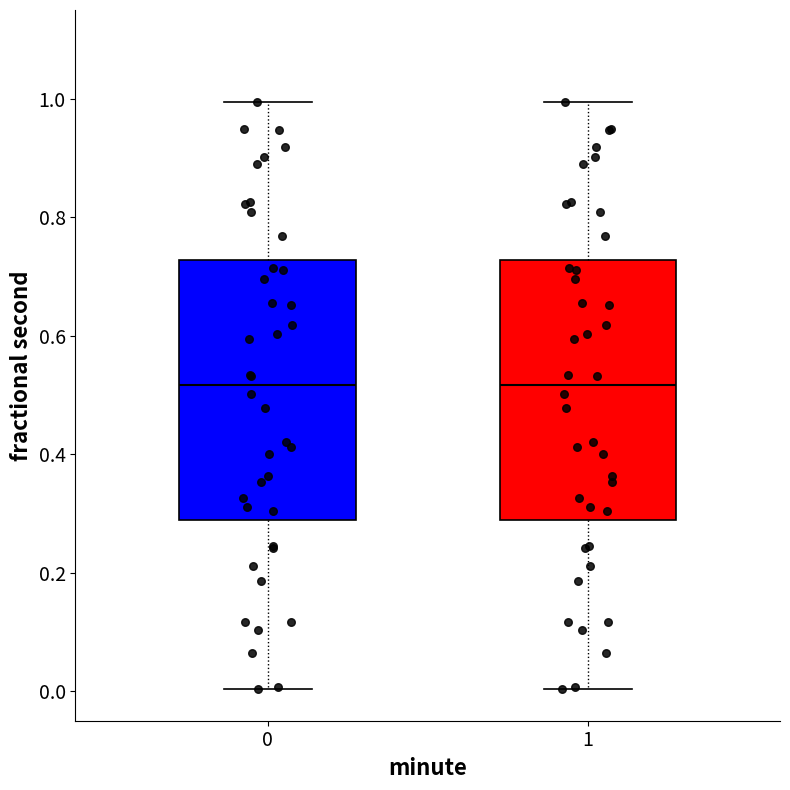

Reading left to right, read every box against the y-axis: the position of its median line, the range the box covers, and the ends of its whiskers. The values are not printed on the chart, so give them approximately, as read against the axis.

0: median 0.52, box 0.28 to 0.72, whiskers 0.00 to 1.00
1: median 0.52, box 0.28 to 0.72, whiskers 0.00 to 1.00